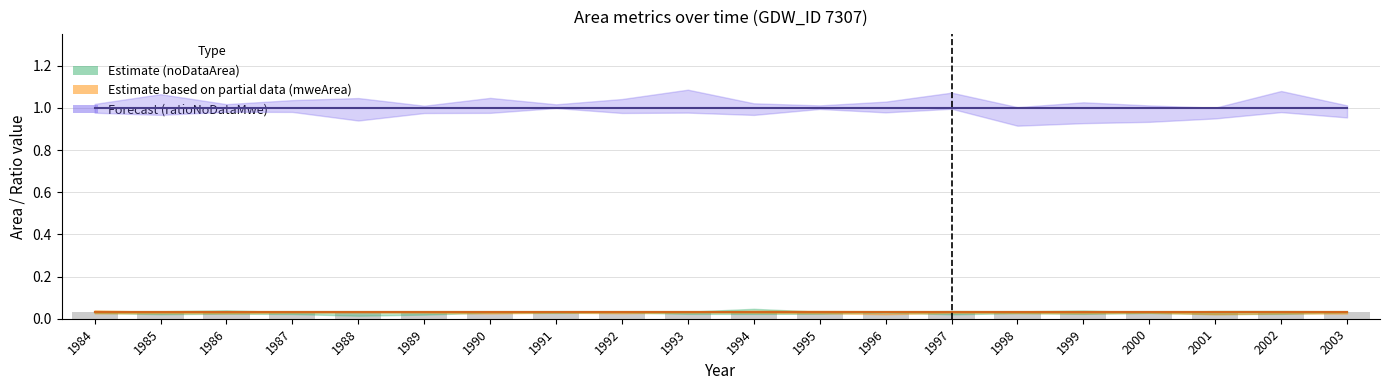

Reading left to right, transcribe all the data shown in this chart.

noDataArea: 0.0	0.0	0.0	0.0	0.0	0.0	0.0	0.0	0.0	0.0	0.0	0.0	0.0	0.0	0.0	0.0	0.0	0.0	0.0	0.0
mweArea: 0.0	0.0	0.0	0.0	0.0	0.0	0.0	0.0	0.0	0.0	0.0	0.0	0.0	0.0	0.0	0.0	0.0	0.0	0.0	0.0
ratioNoDataMwe: 1.0	1.0	1.0	1.0	1.0	1.0	1.0	1.0	1.0	1.0	1.0	1.0	1.0	1.0	1.0	1.0	1.0	1.0	1.0	1.0
origNoDataArea: 0.0	0.0	0.0	0.0	0.0	0.0	0.0	0.0	0.0	0.0	0.0	0.0	0.0	0.0	0.0	0.0	0.0	0.0	0.0	0.0